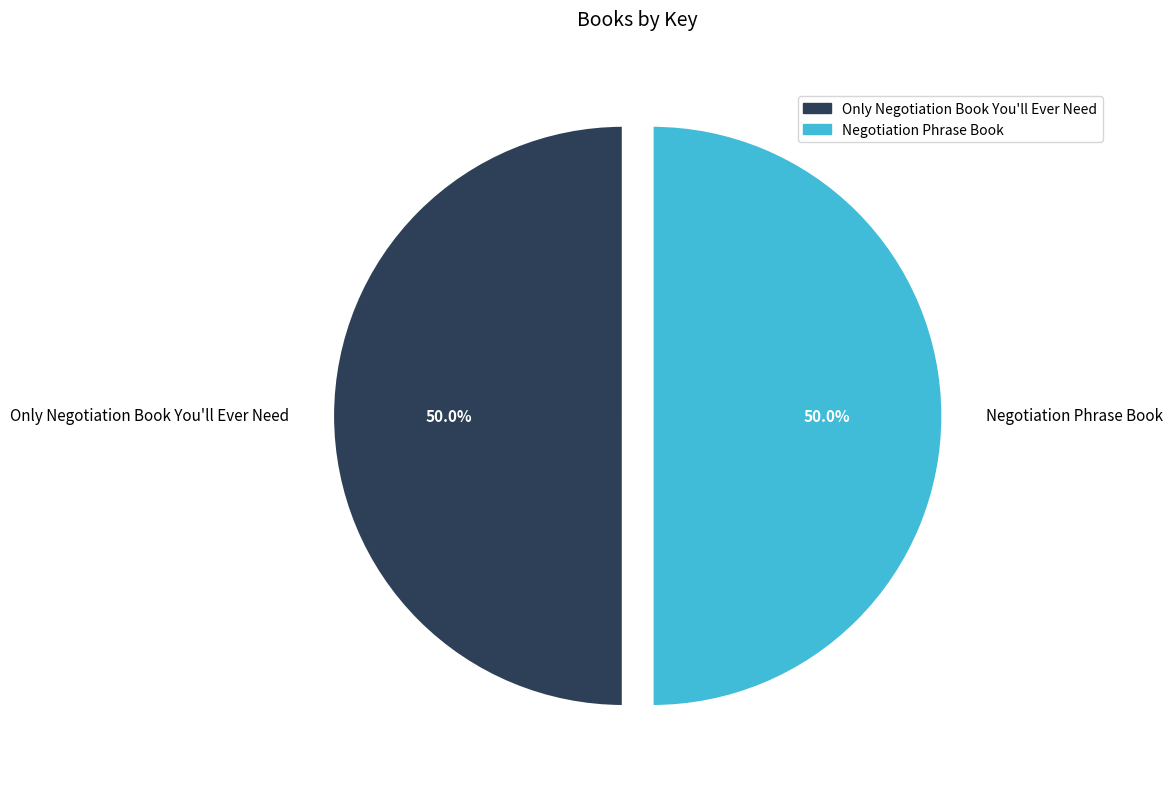

To the nearest percent, what percentage of the pie is Only Negotiation Book You'll Ever Need?

50%